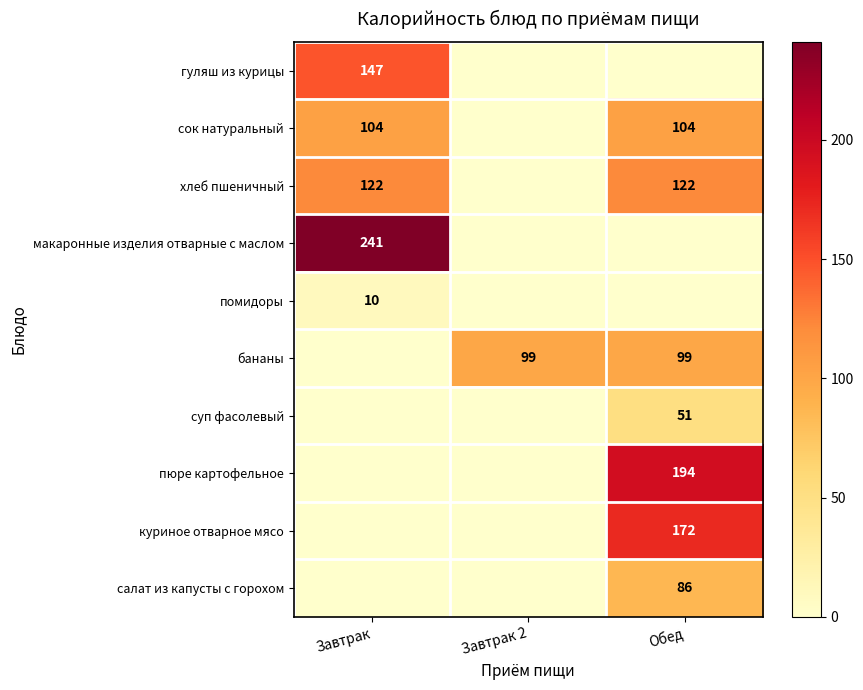

Is it true that гуляш из курицы equals 147 at Завтрак?

True